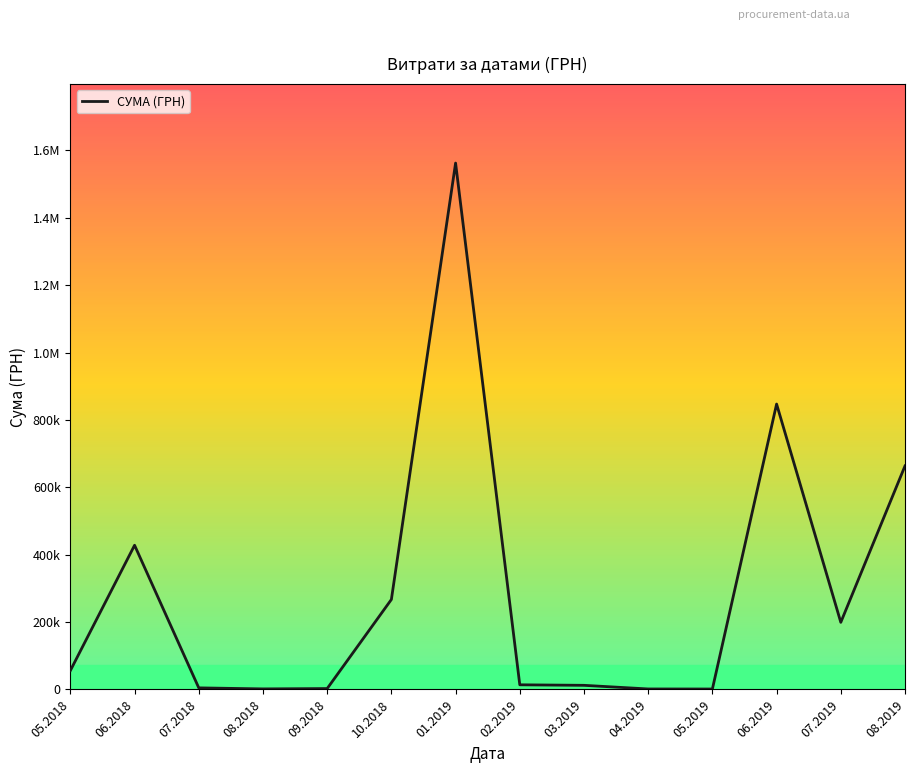

What is the change in value from 10.2018 to 07.2019?

-67809.8